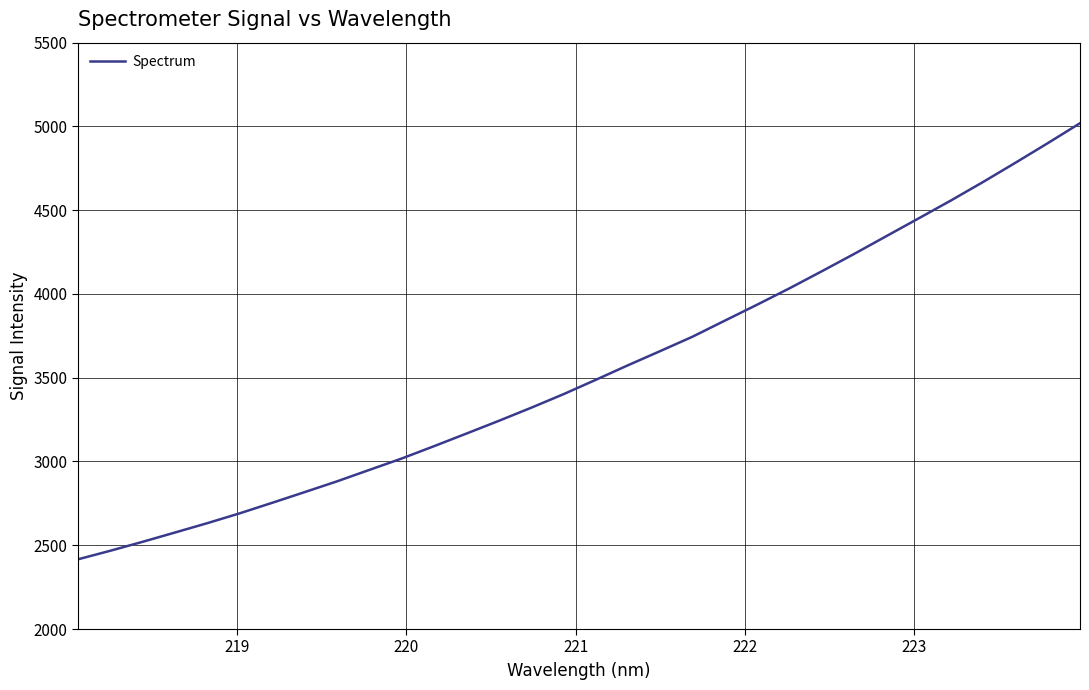

What is the minimum value shown in the chart?

2416.1